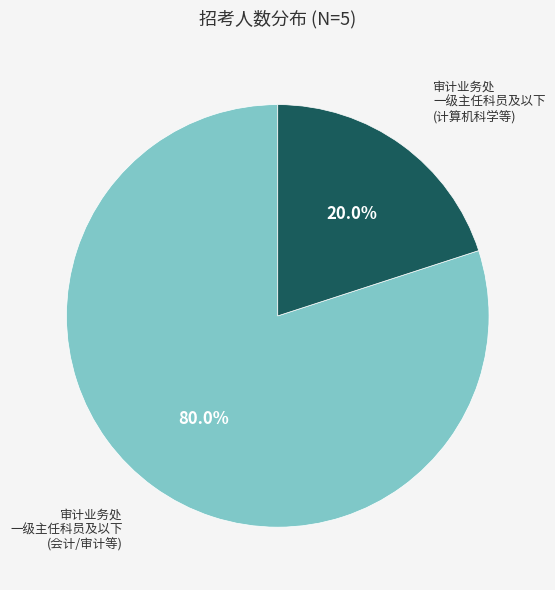

Is there a majority slice in this chart?

Yes